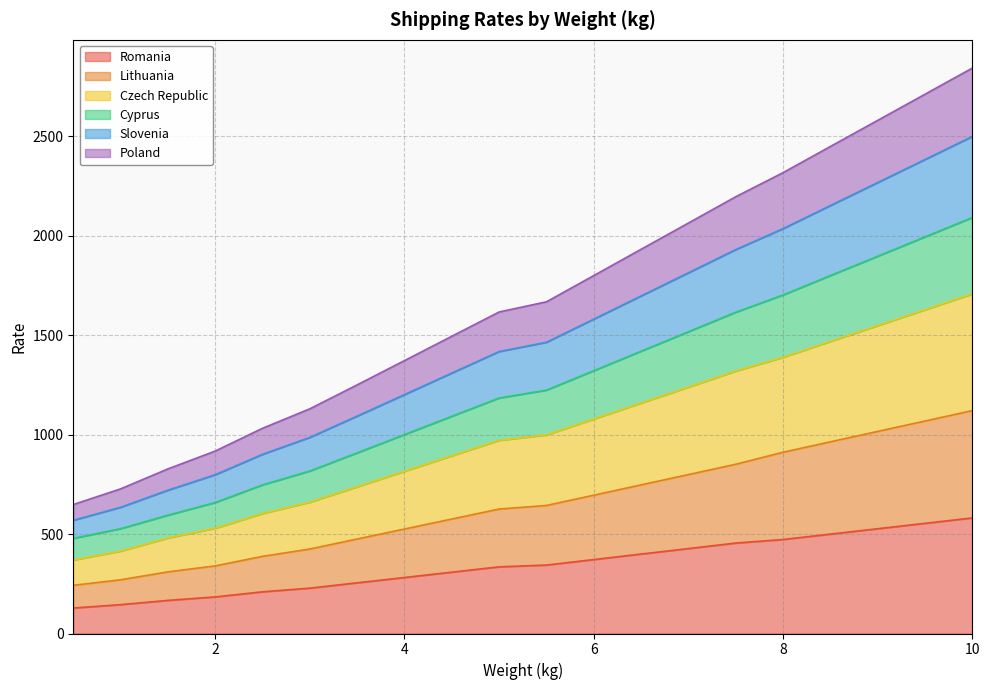

True or false: Lithuania has more than 0 points higher than both neighbors.

False